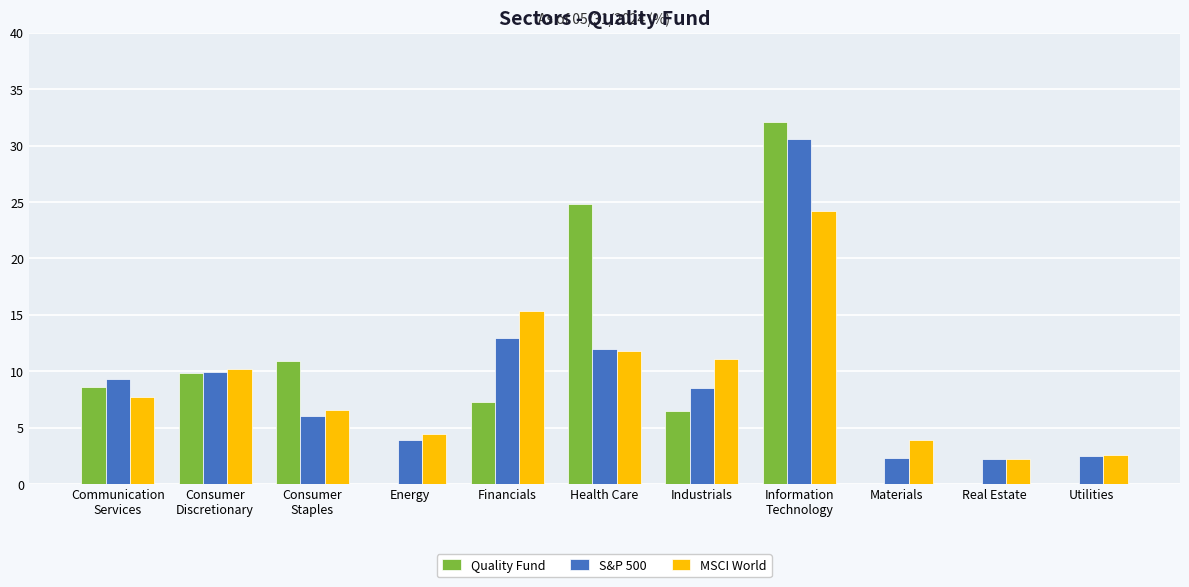

What is the sum of the MSCI World values at Real Estate and Health Care?

14.0